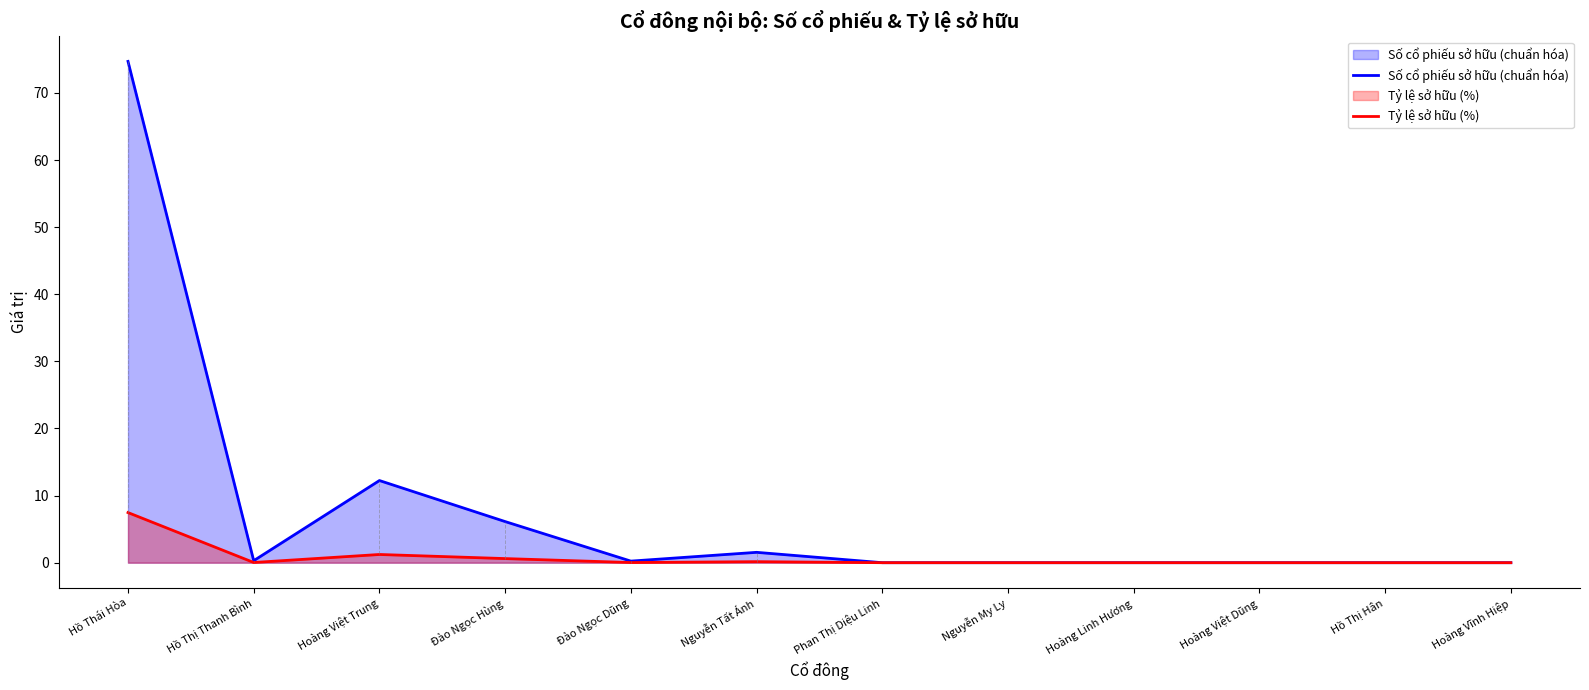

What is the difference between the second highest and second lowest values in the Tỷ lệ sở hữu (%) series?

1.2